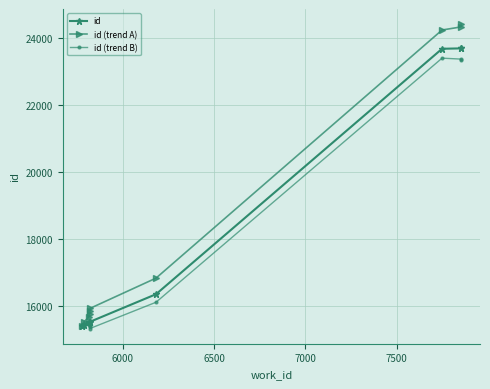

Is the value of id (trend B) at 8 greater than the value of id (trend A) at 6000?

Yes